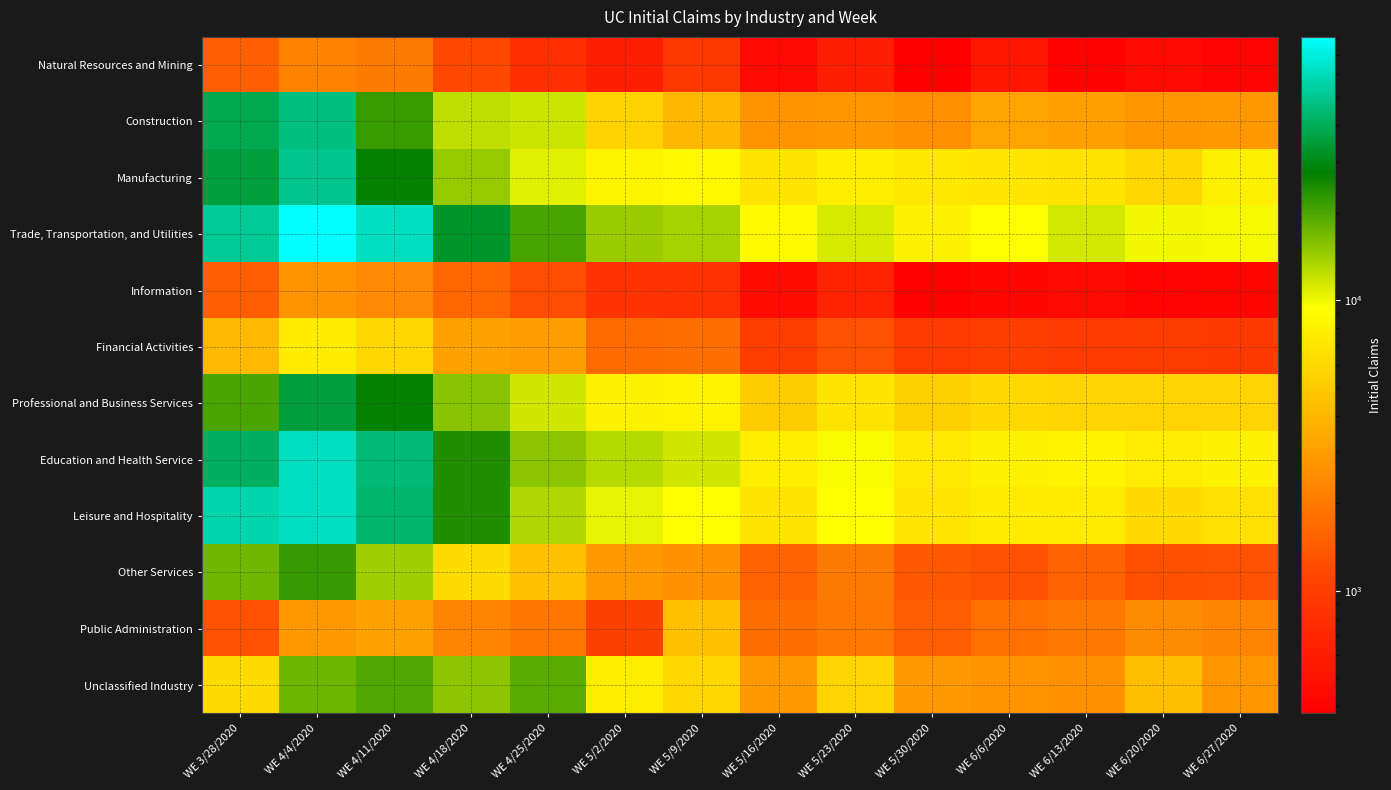

Which series has the widest spread of values?

Trade, Transportation, and Utilities